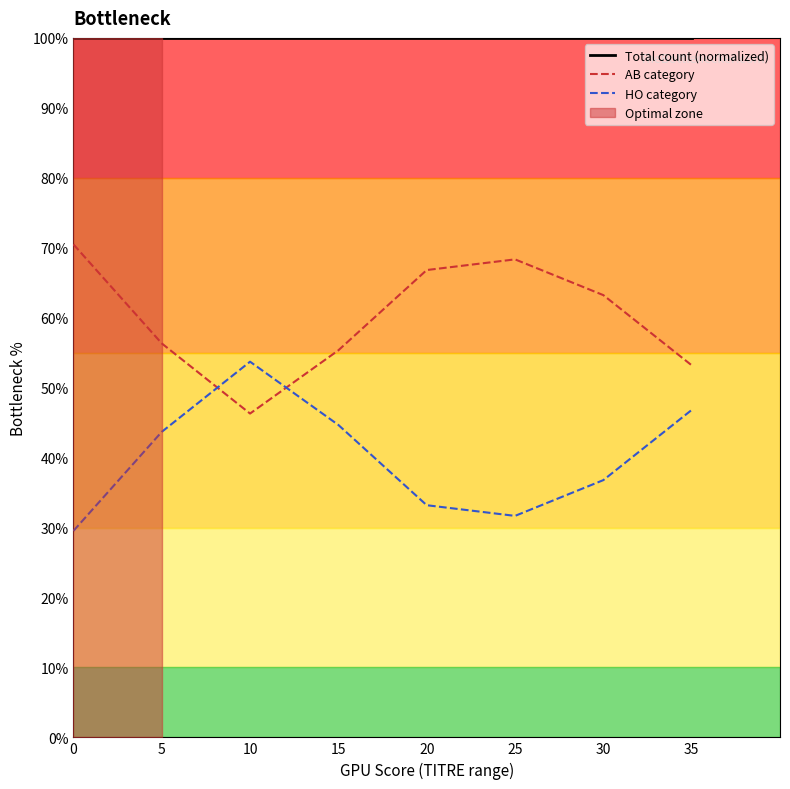

Reading right to left, list all the values displayed in this chart.

Total count (normalized): 100.0	100.0	100.0	100.0	100.0	100.0	100.0	100.0
AB category: 53.2	63.2	68.3	66.8	55.3	46.3	56.3	70.5
HO category: 46.8	36.8	31.7	33.2	44.7	53.7	43.7	29.5